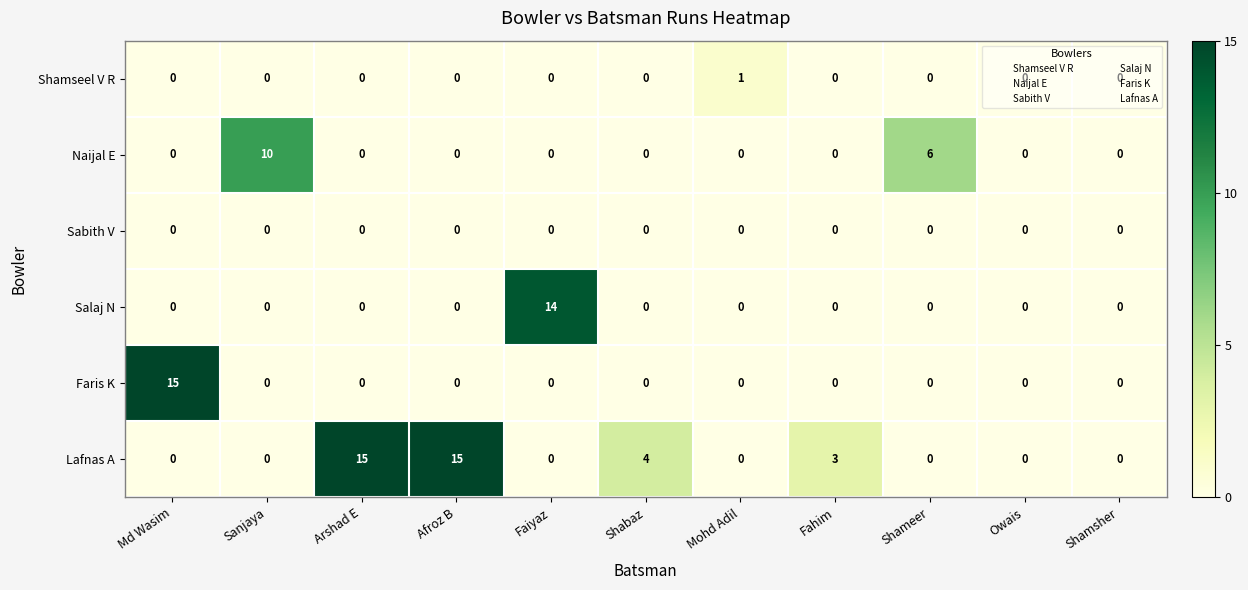

What is the difference between the maximum and second lowest values in the Naijal E series?

10